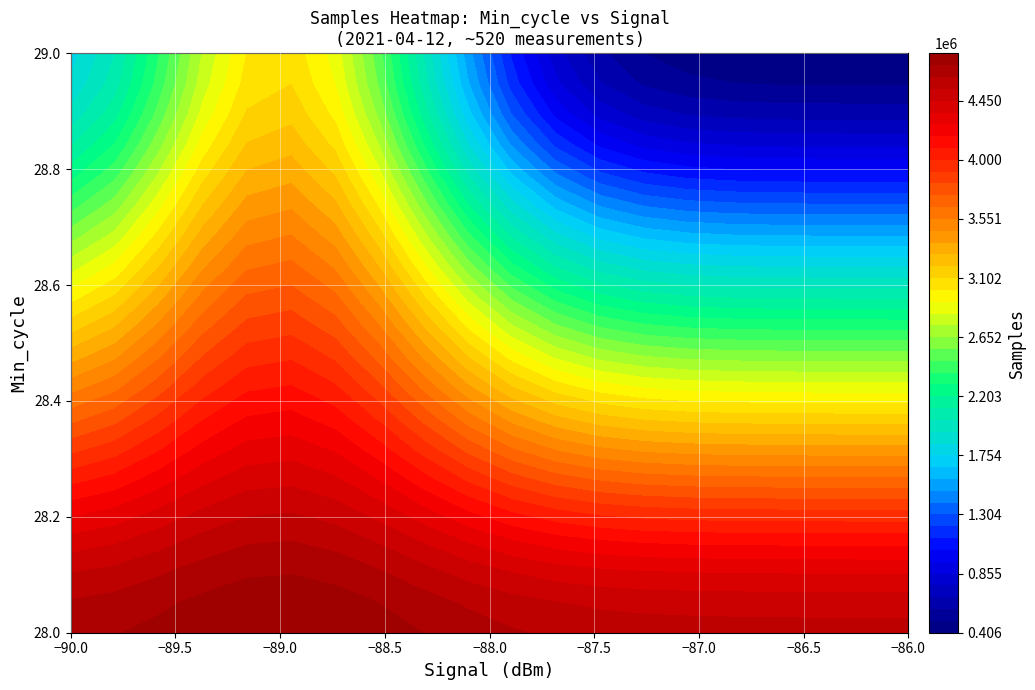

True or false: col_vals has a value of -118 at 29.

False